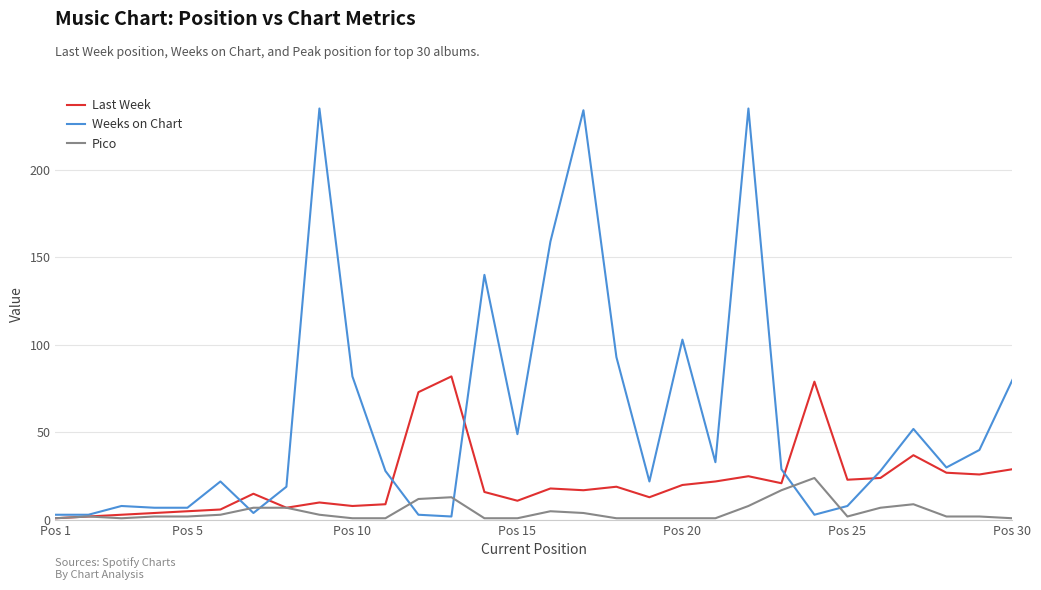

Rank the series by their maximum value, from lowest to highest.

Pico, Last Week, Weeks on Chart